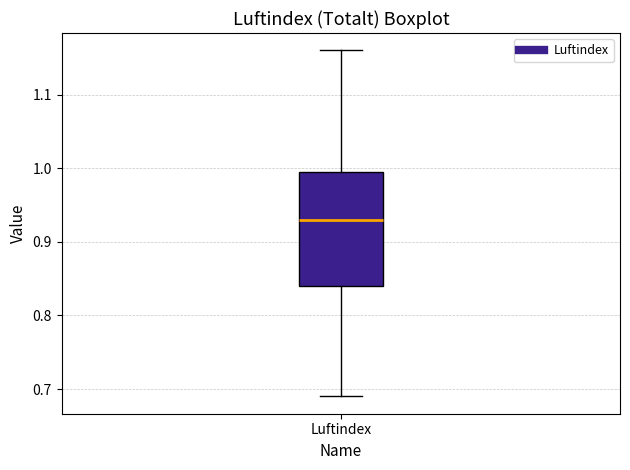

Read this box plot against the y-axis: the position of the median line, the range covered by the box, and the ends of both whiskers. The values are not printed on the chart, so give them approximately, as read against the axis.

median 0.93, box 0.84 to 1.00, whiskers 0.69 to 1.16